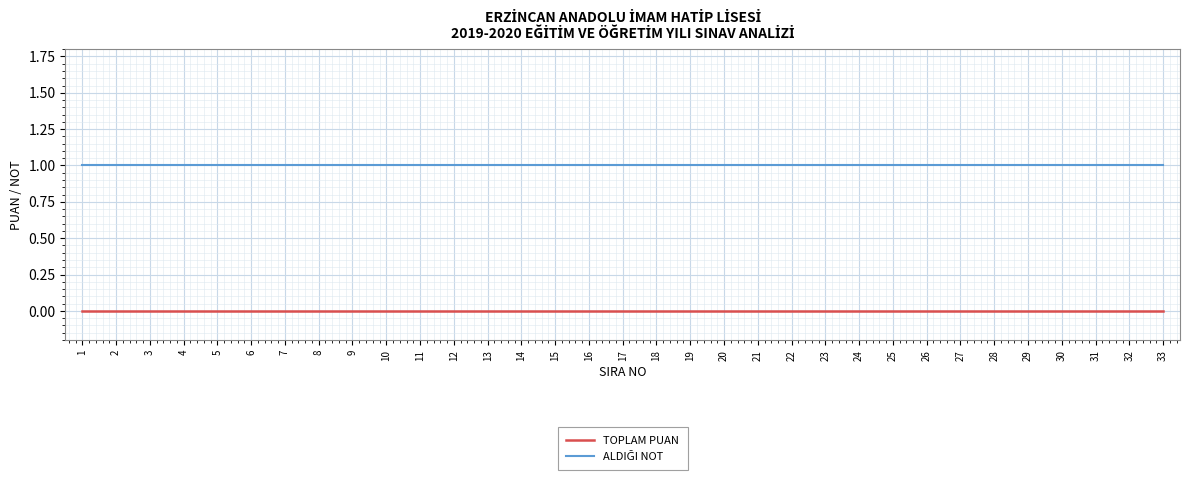

Is it true that TOPLAM PUAN equals 0 at 12?

True